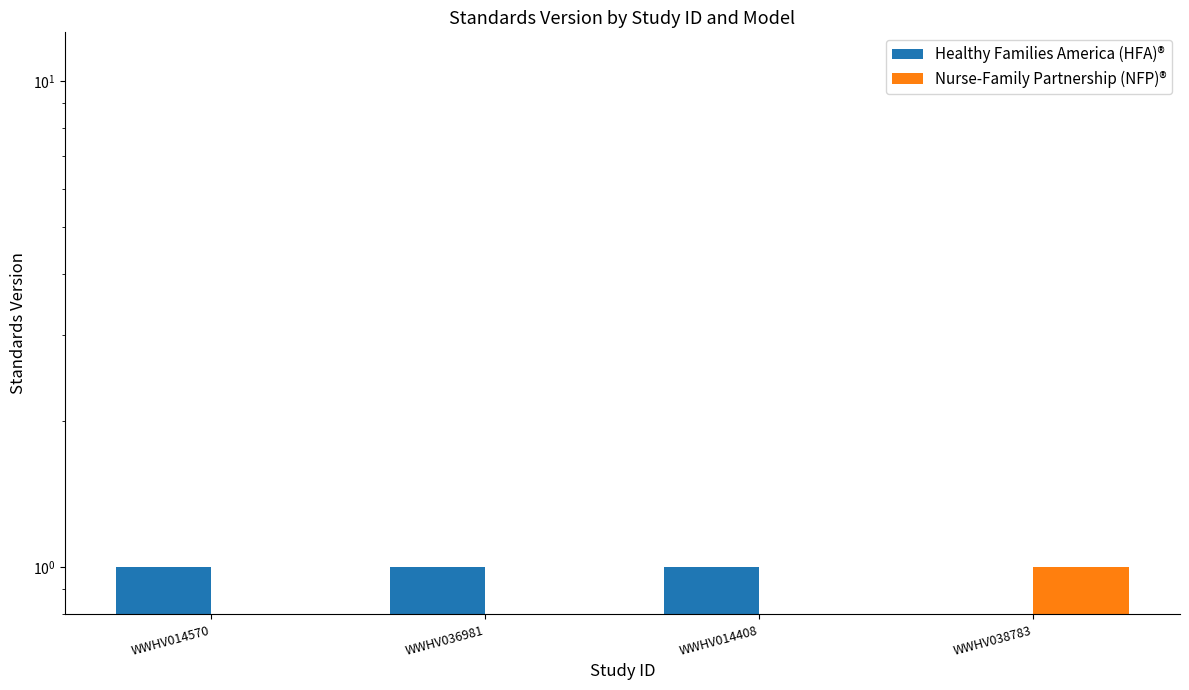

Is it true that Nurse-Family Partnership (NFP)® equals 0 at WWHV014570?

False